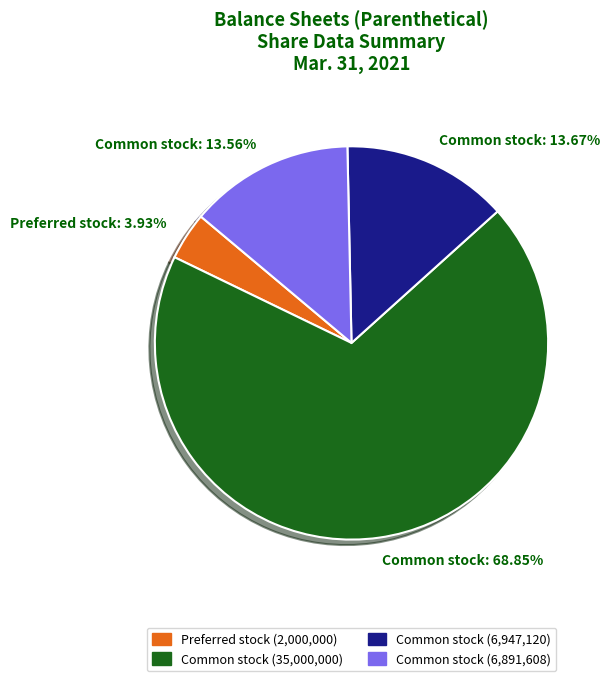

Does any single category account for the majority?

Yes